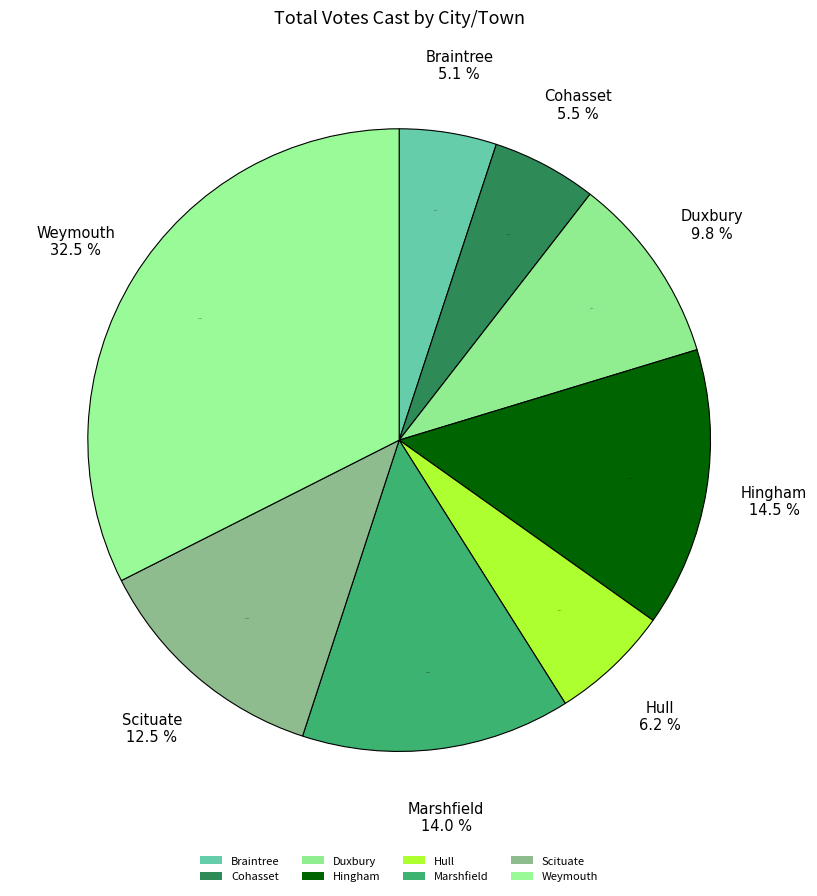

Is Marshfield the majority of the pie?

No